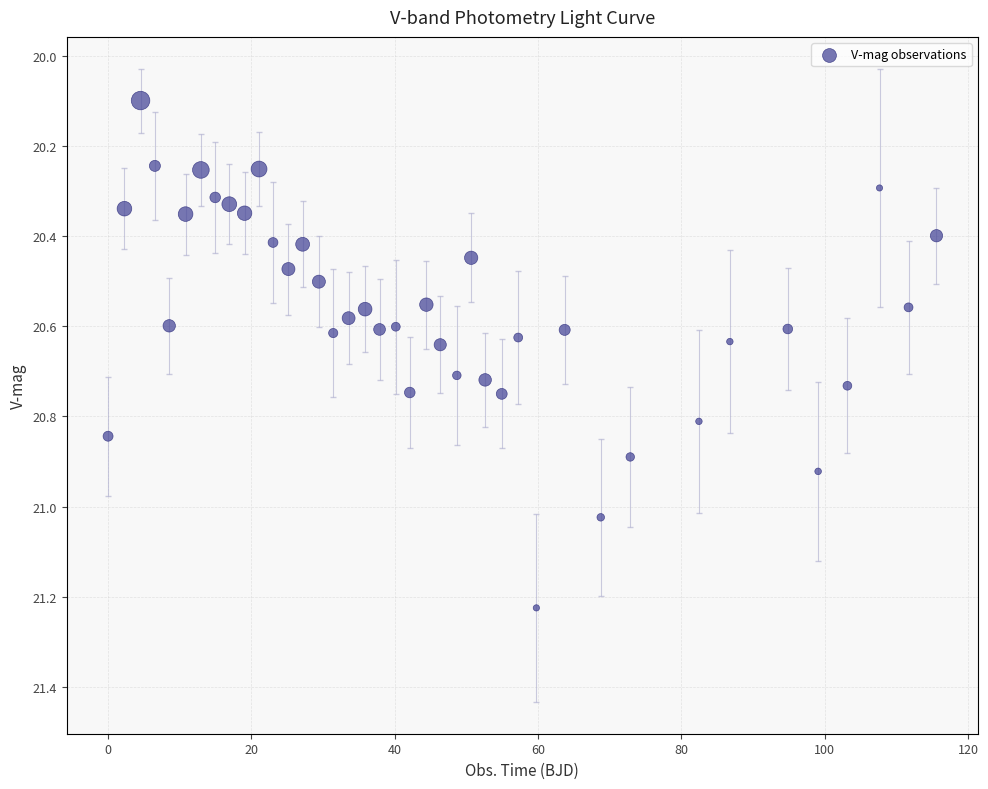

What Y value in the scatter plot is closest to 20?

20.1